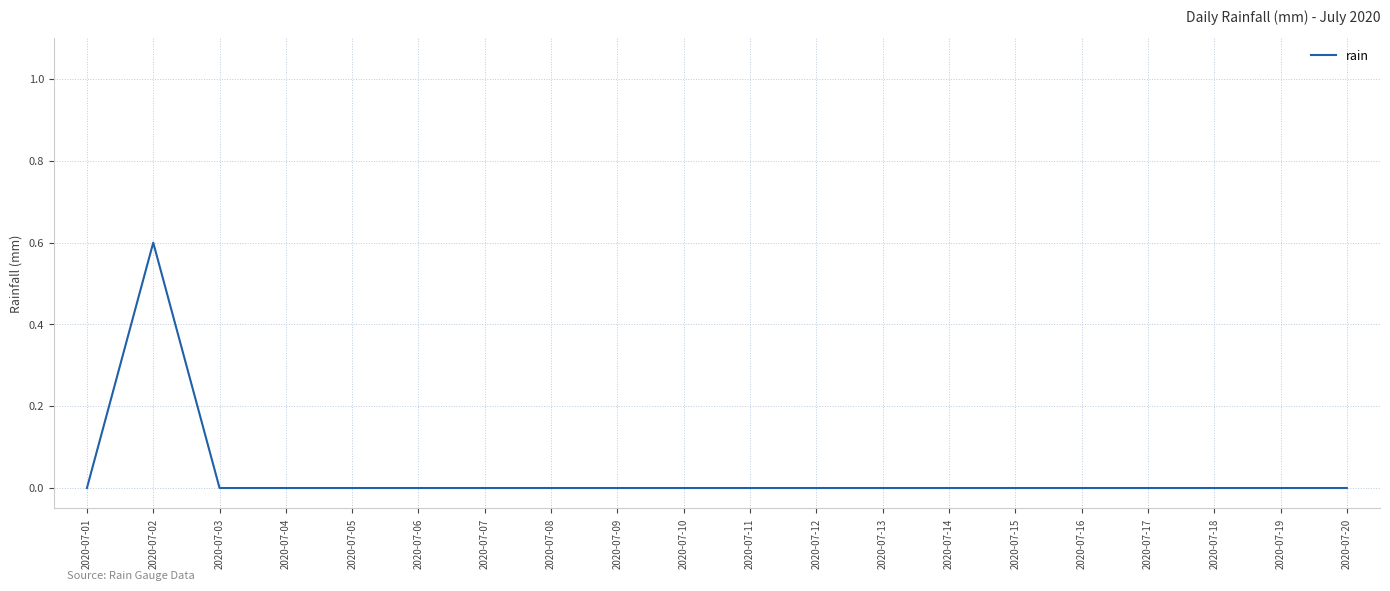

What is the greatest value displayed?

0.6